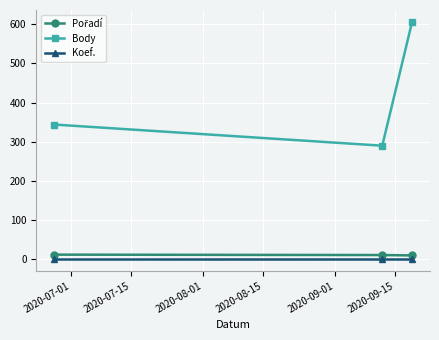

What is the sum of all Koef. values?

3